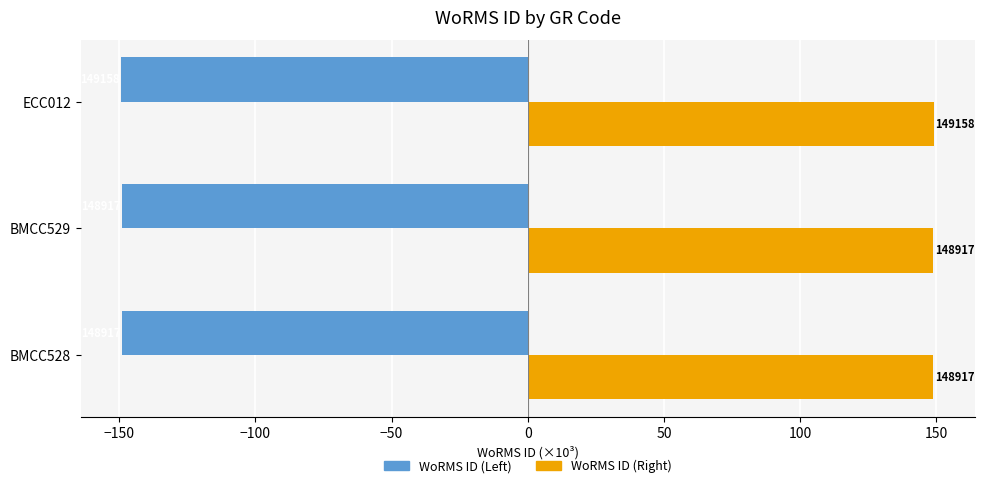

How many WoRMS ID (Left) values are between -149 and -148?

2